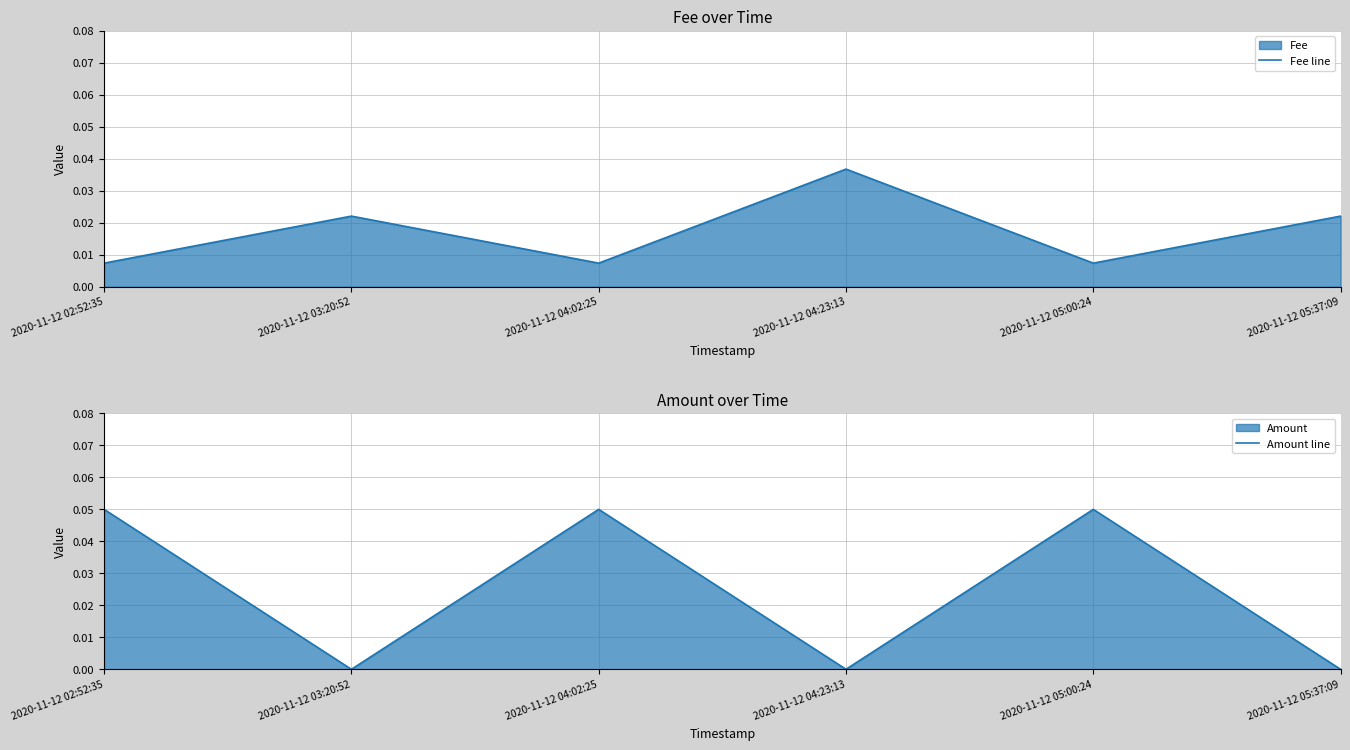

What are all the series names shown in the legend?

Fee line, Amount line